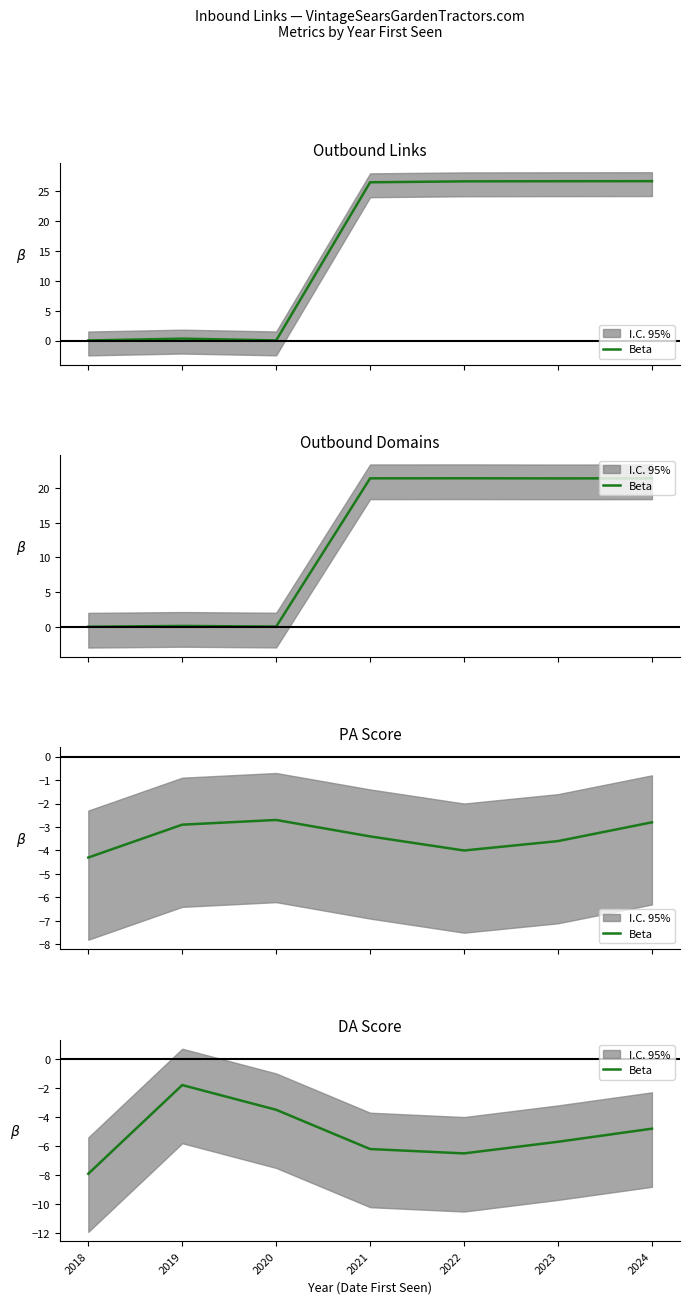

Does the chart have visible grid lines?

No